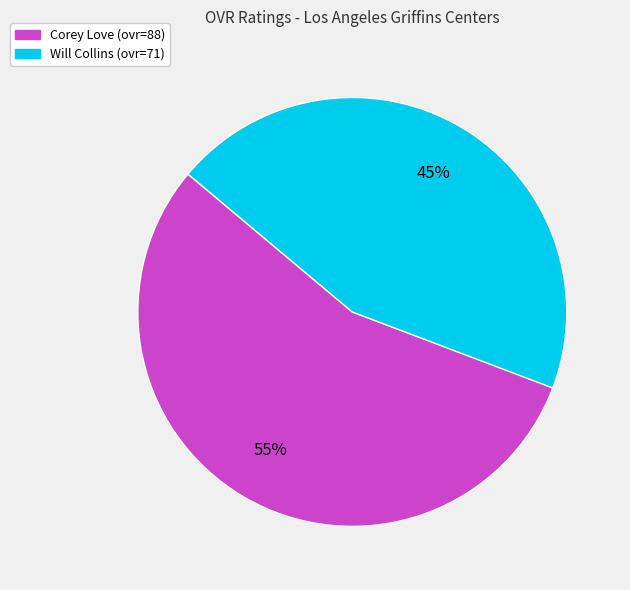

Does Corey Love account for over 50% of the chart?

Yes